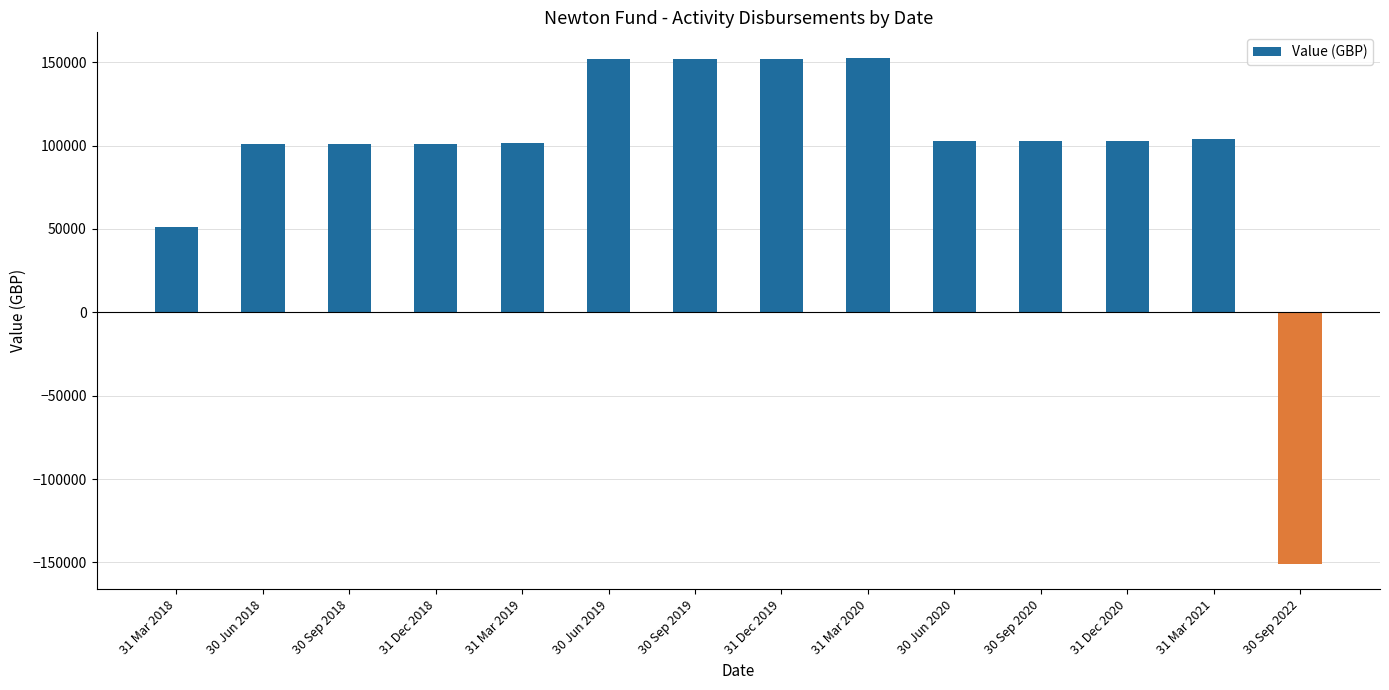

The value at 31 Mar 2018 is 50903.2. True or false?

True